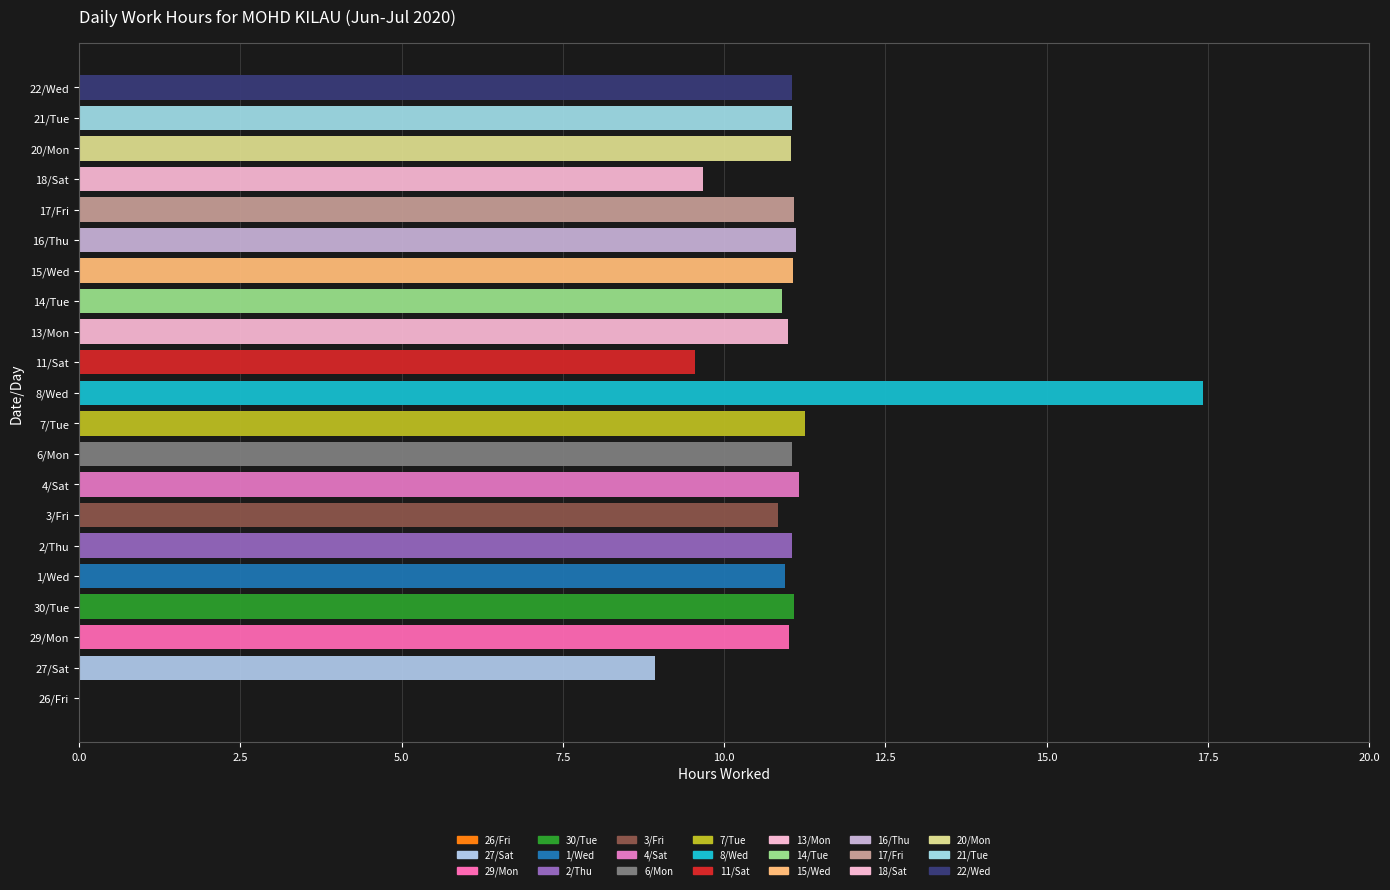

What is the sum of all values?

222.3